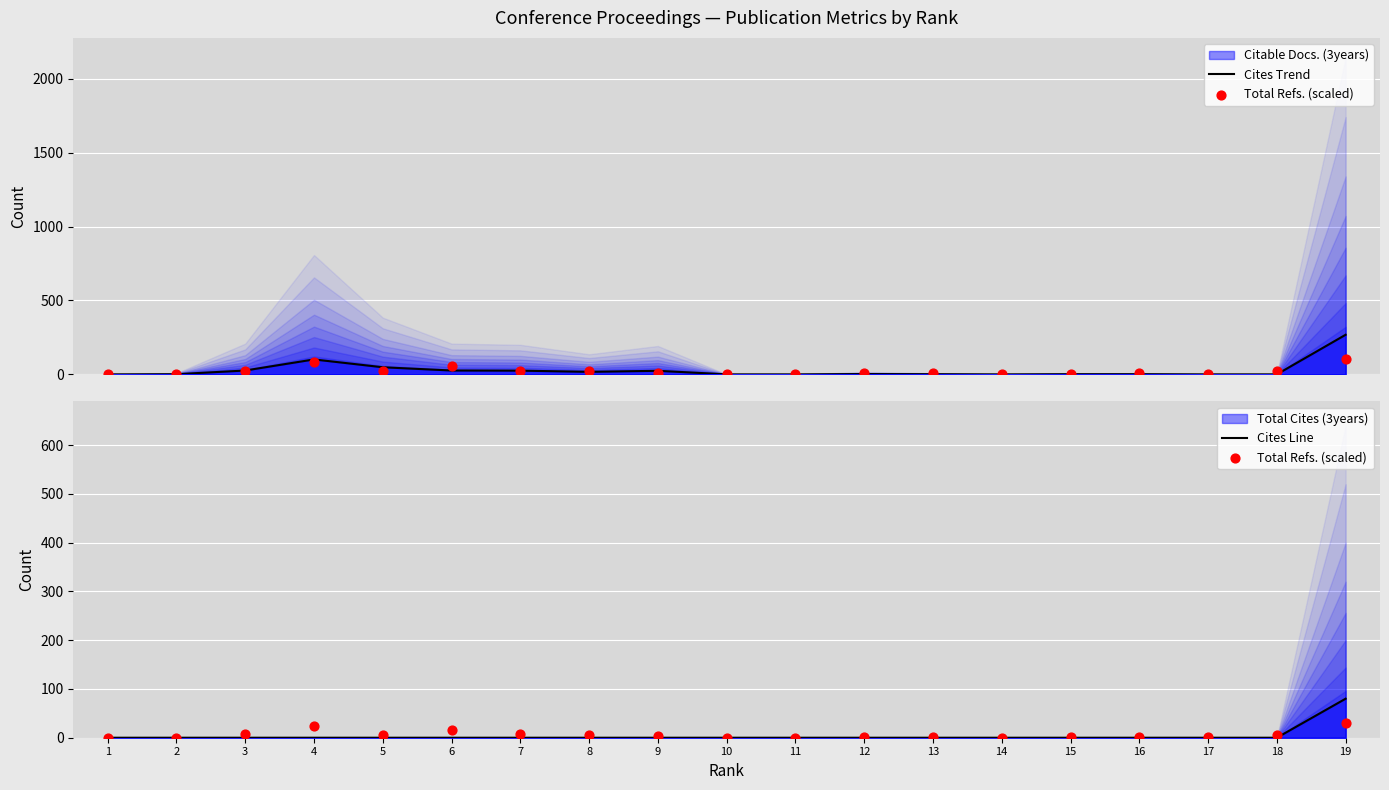

At which category is the sum across all series the highest?

19